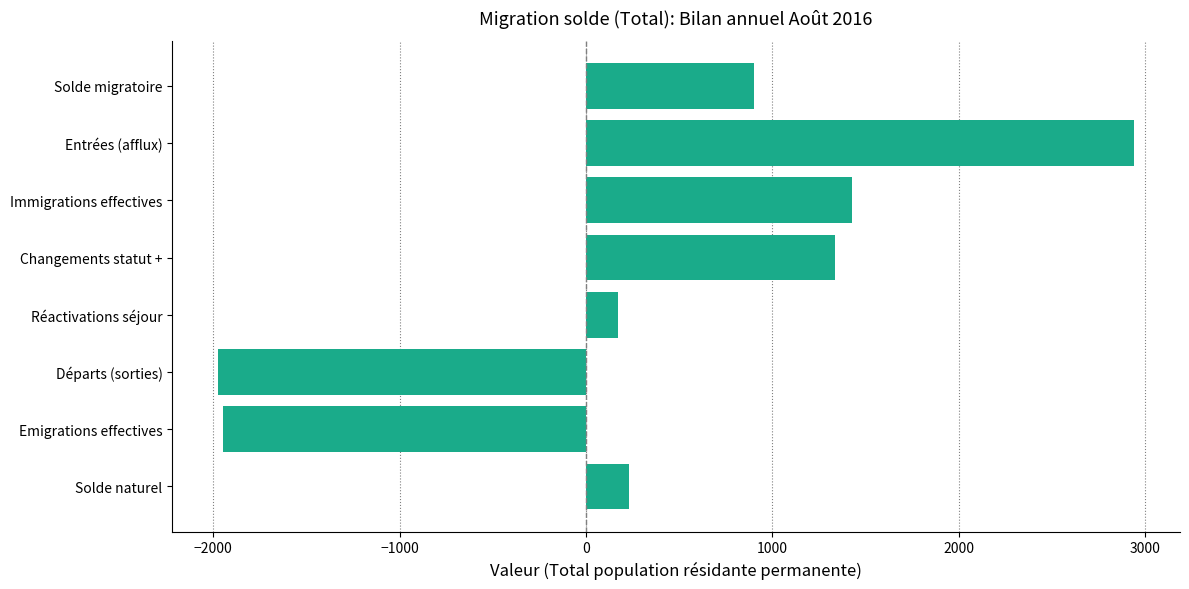

Reading top to bottom, what are all the values shown in this chart?

Solde migratoire=903	Entrées (afflux)=2940	Immigrations effectives=1427	Changements statut +=1335	Réactivations séjour=174	Départs (sorties)=-1974	Emigrations effectives=-1945	Solde naturel=233